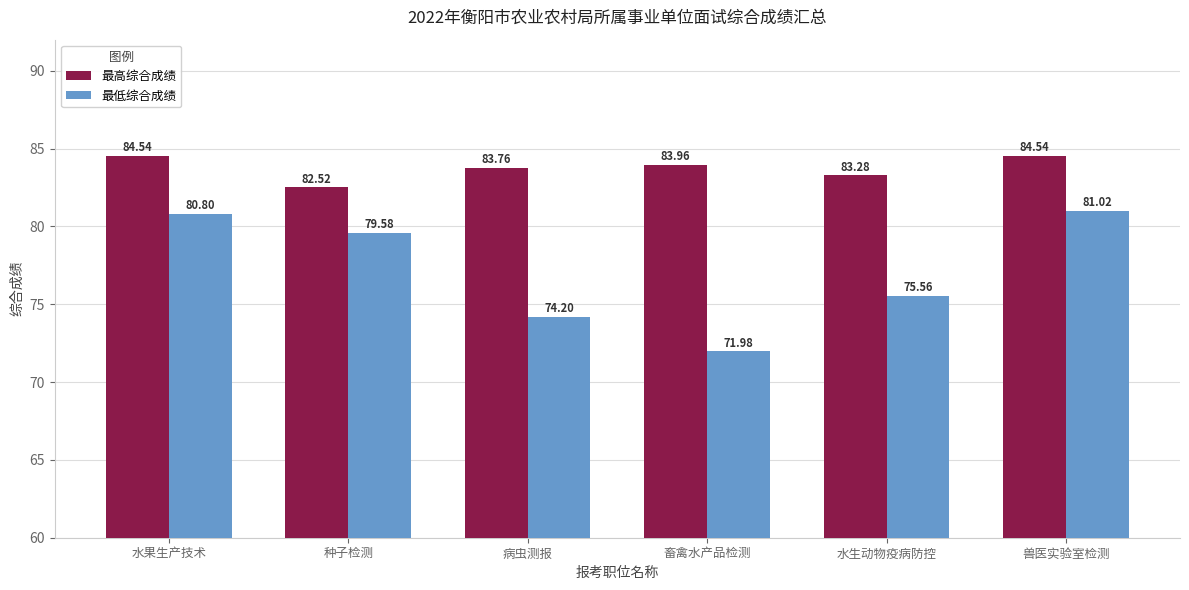

How many bars are there in each group?

2